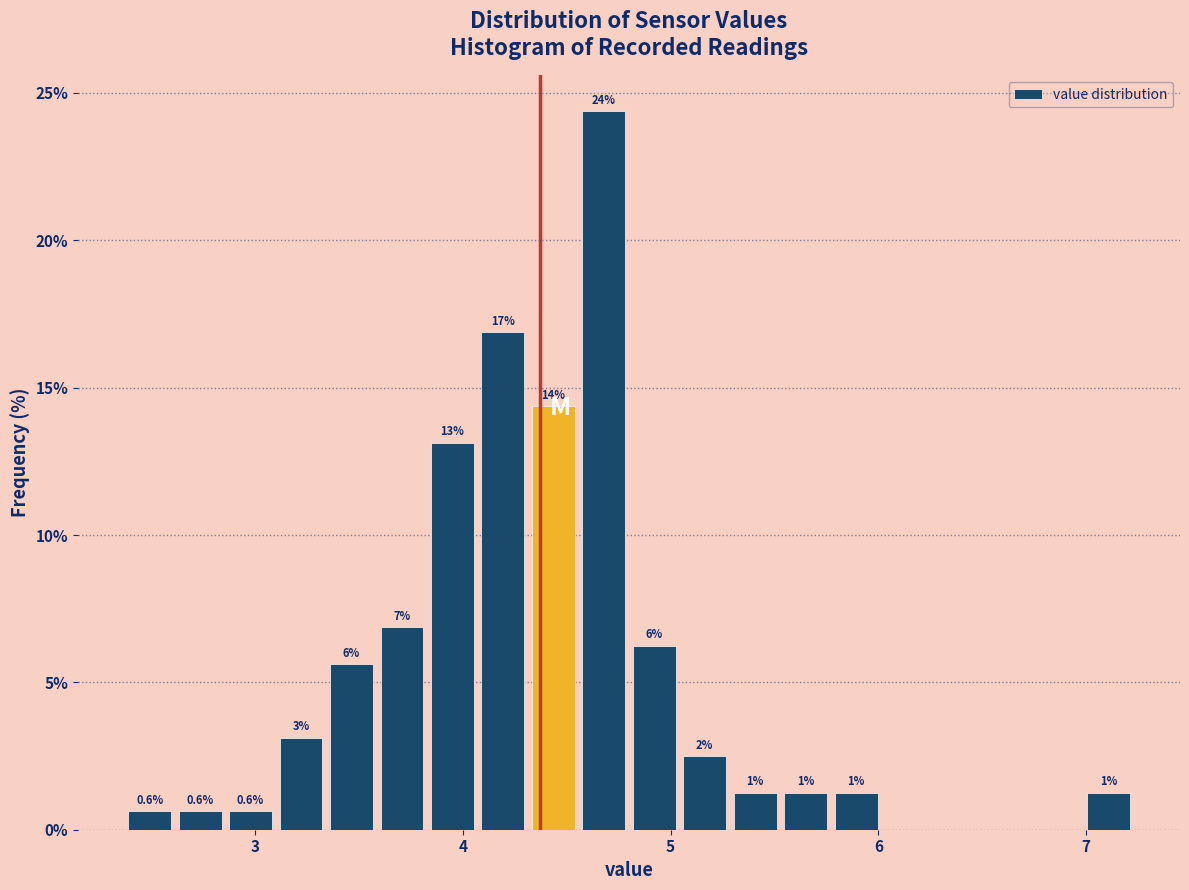

Read against the x-axis, roughly where is the centre of the tallest bar?

4.7